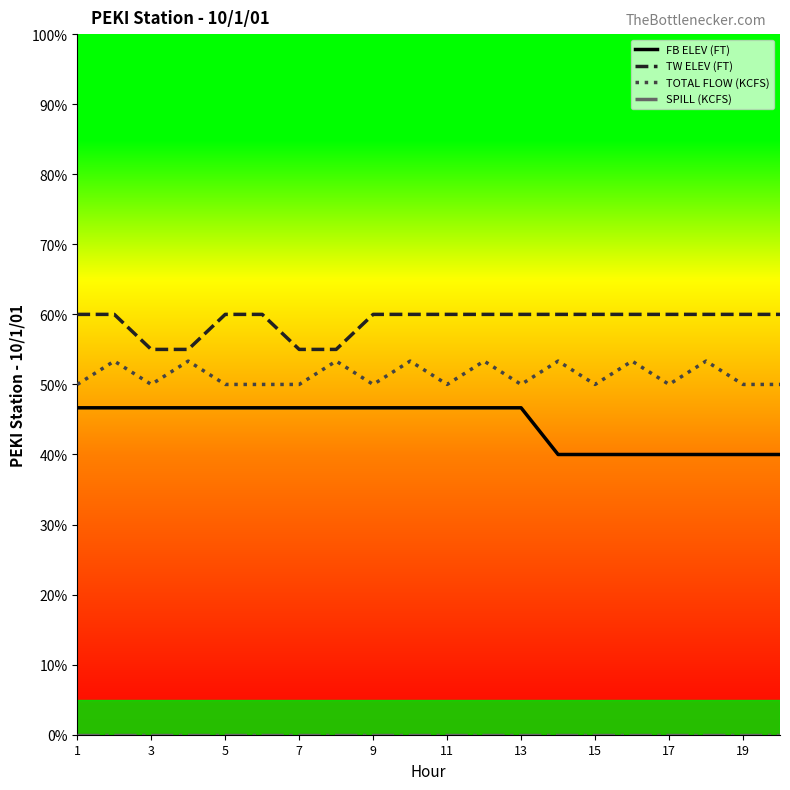

What is the greatest value displayed?

60.0